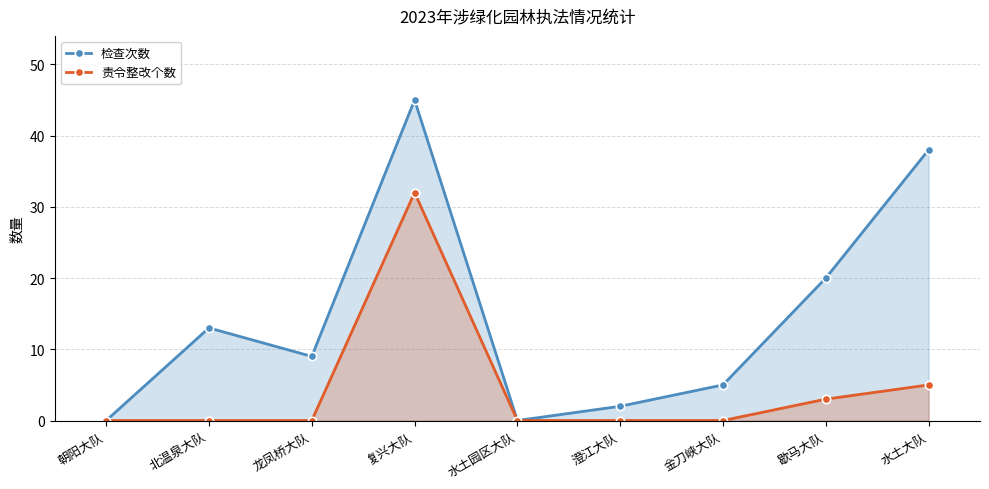

What are all the series names shown in the legend?

检查次数, 责令整改个数